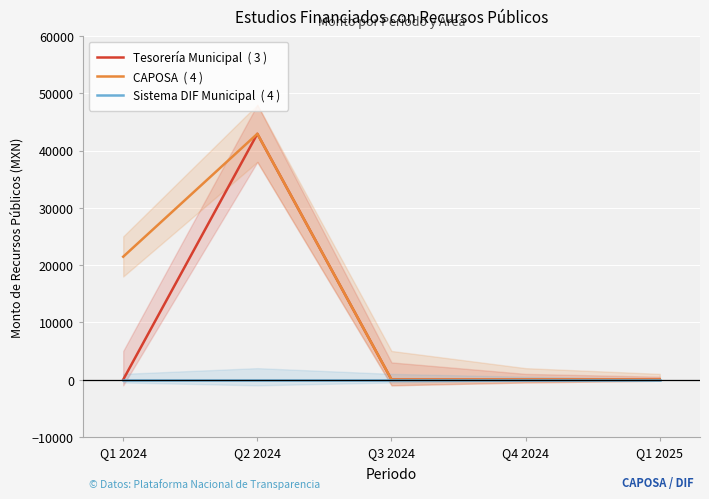

True or false: Tesorería Municipal  ( 3 ) and CAPOSA  ( 4 ) intersect in this chart.

False